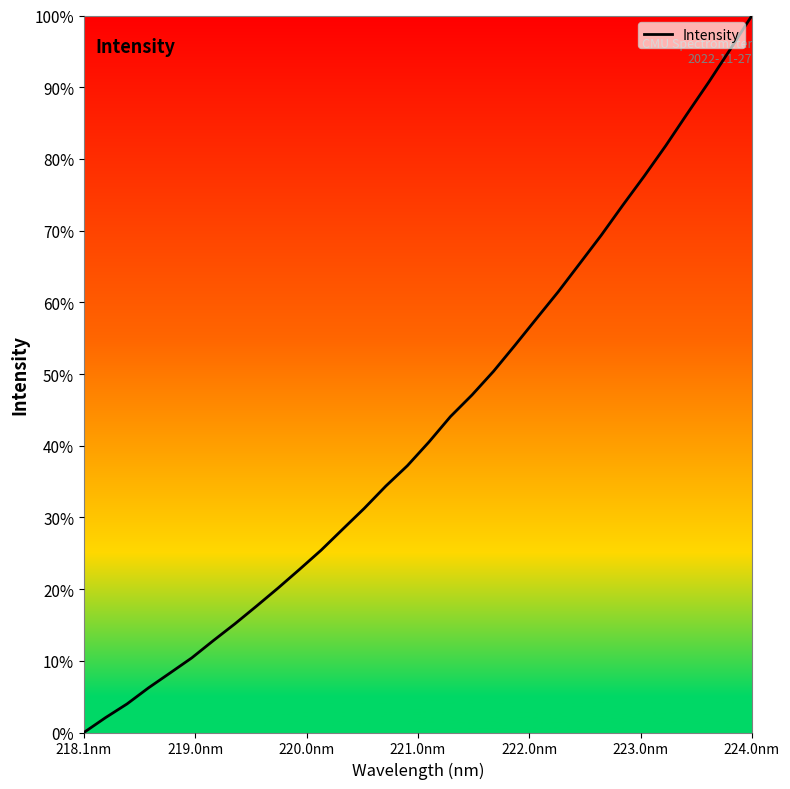

How many positive values are there?

31